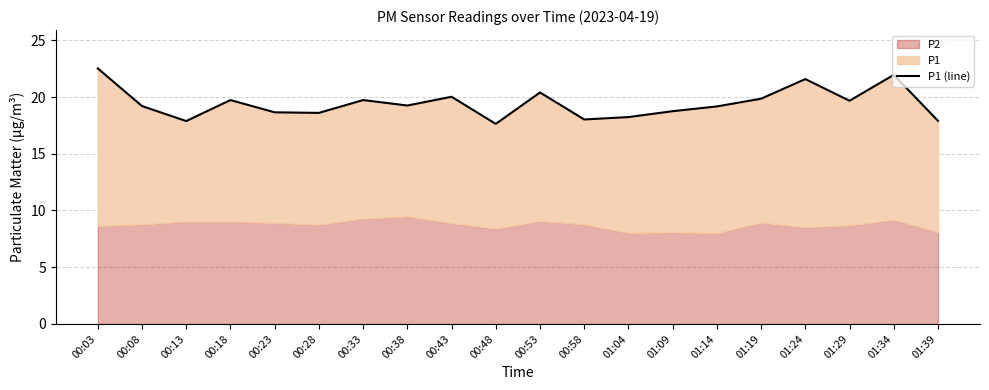

Where is the data nearest to the value 20?

00:43